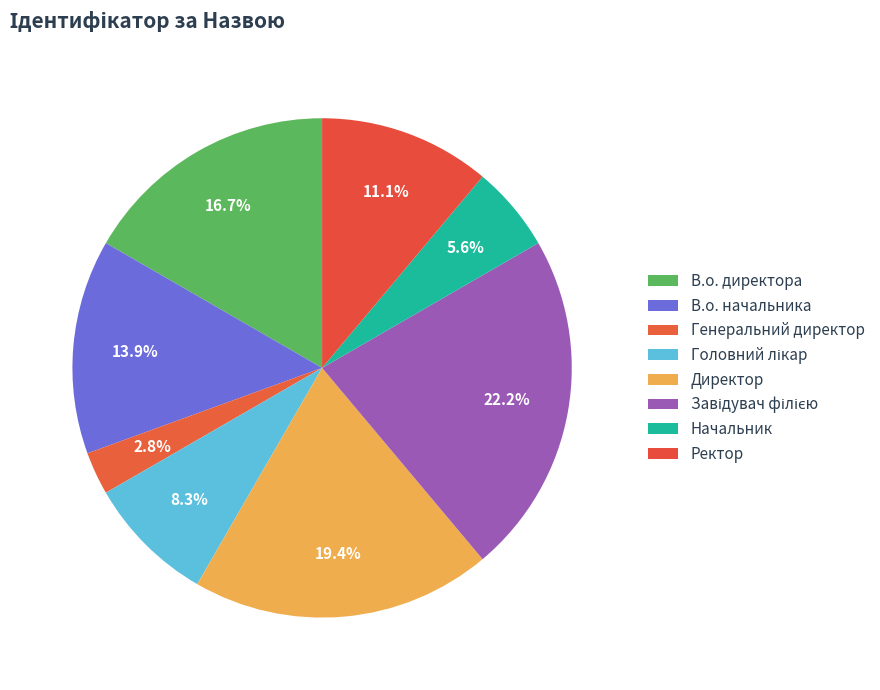

How many segments does this pie chart have?

8